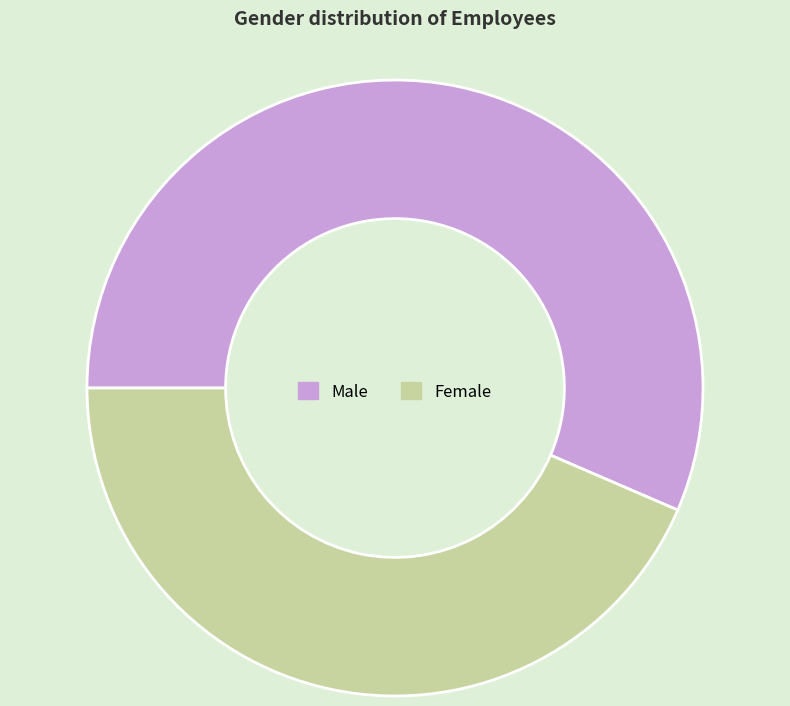

What is the ratio of the value at Male to the value at Female?

1.3